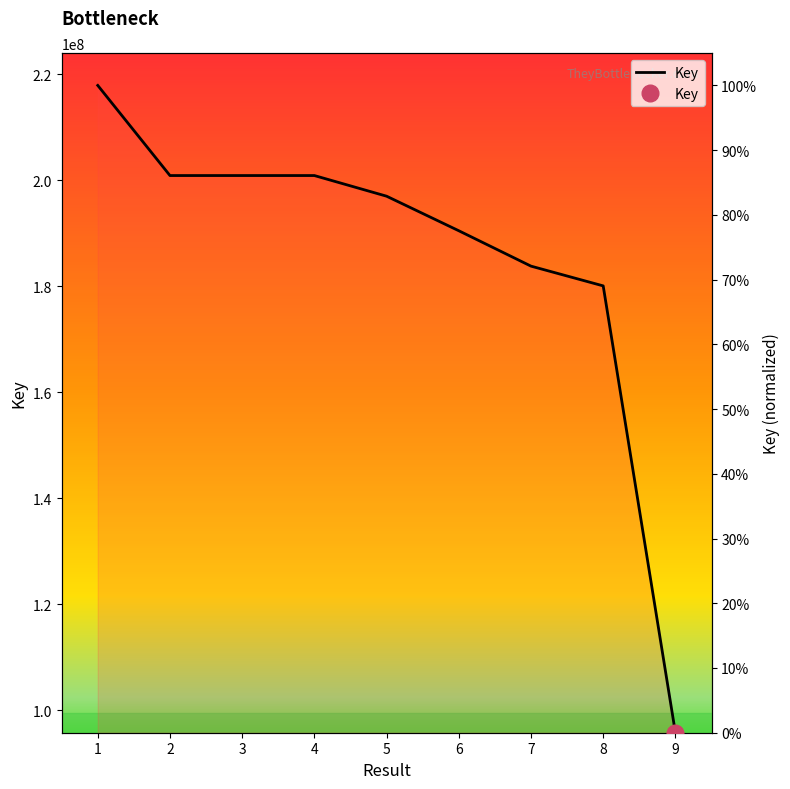

What is the difference between the maximum and minimum values?

100.0